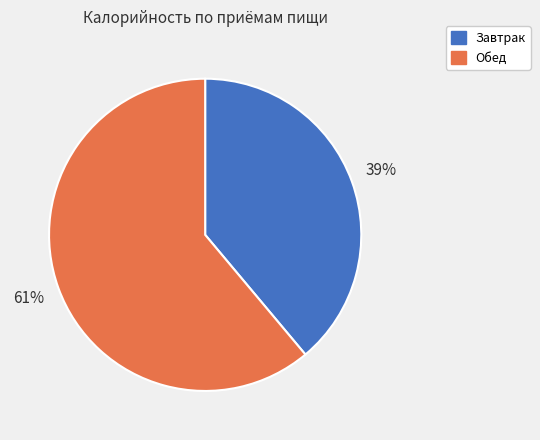

Do Завтрак and Обед together represent more than half of the pie?

Yes